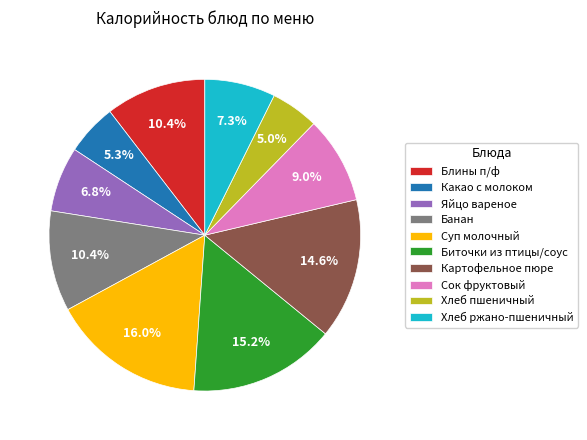

What percentage do Хлеб пшеничный and Банан together represent?

15.4%